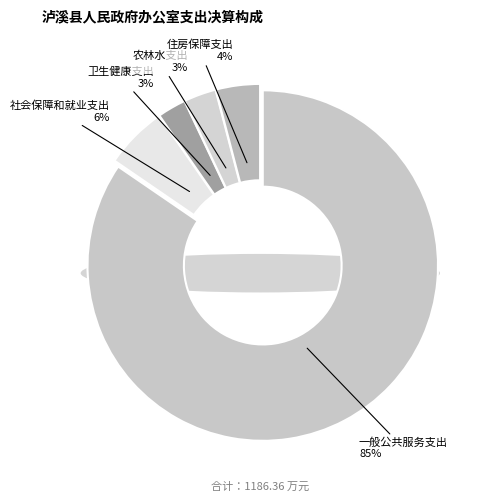

Is there a majority slice in this chart?

Yes